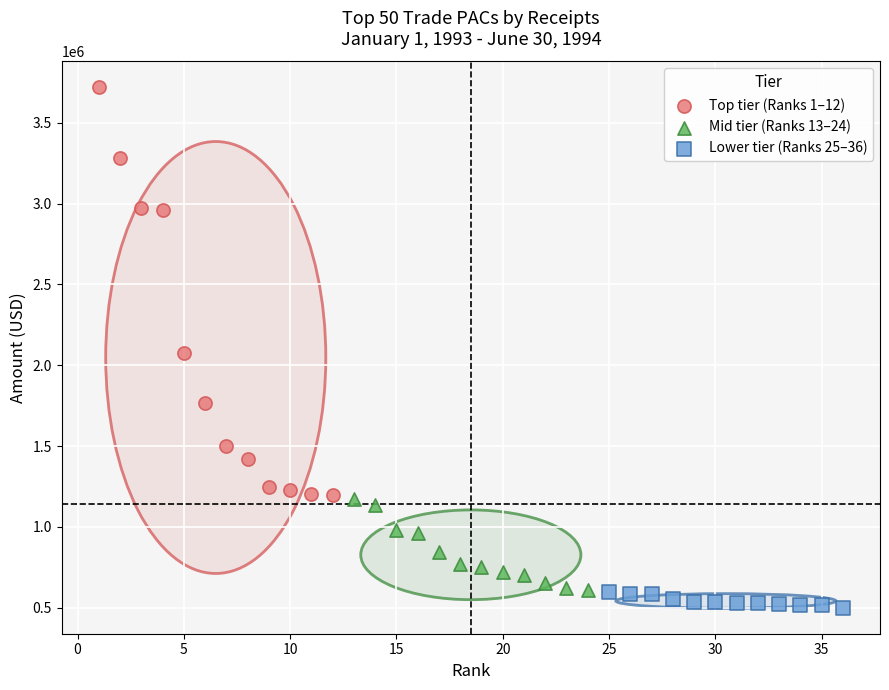

Which series reaches the maximum Y coordinate?

Top tier (Ranks 1–12)